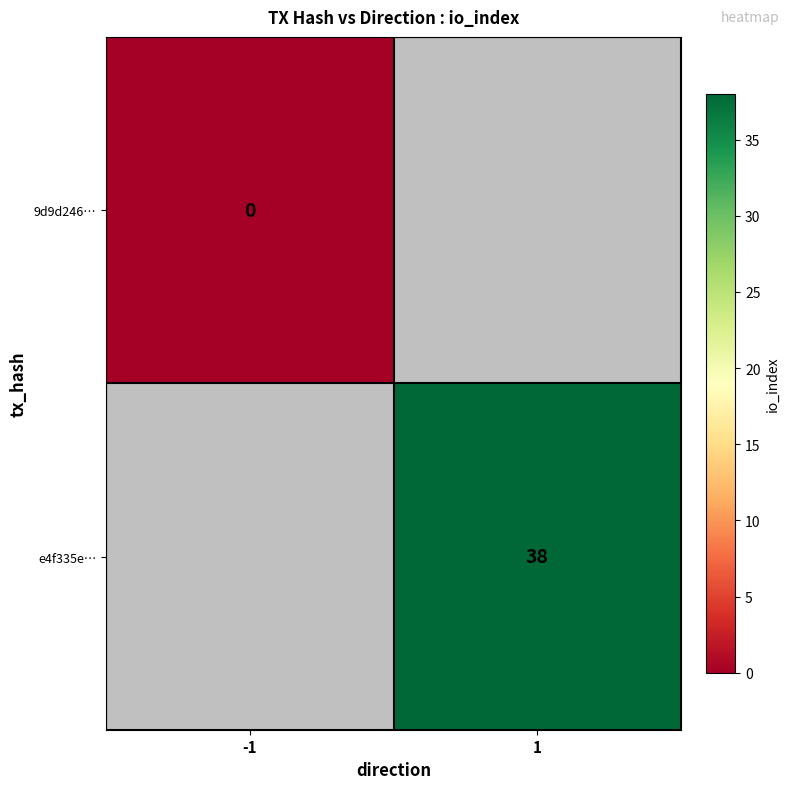

The e4f335e… series shows 38 at 1. True or false?

True